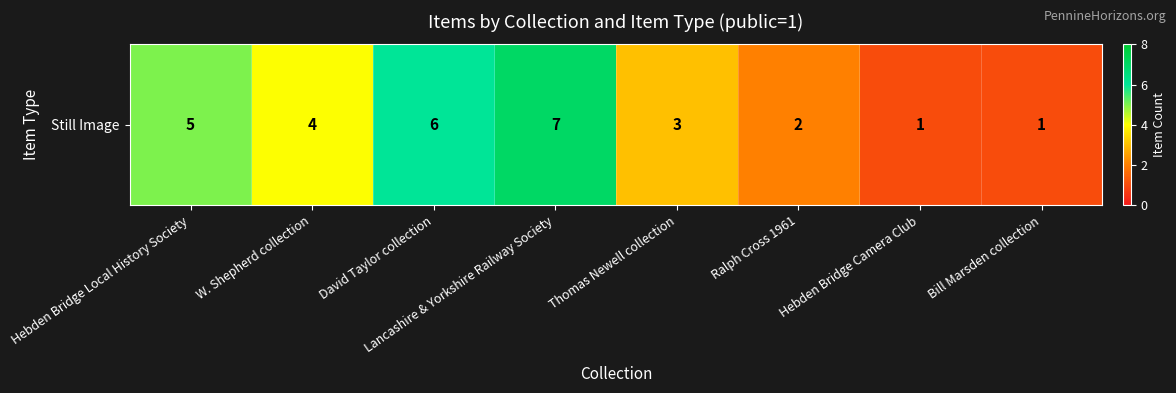

How many data points are less than 4?

4